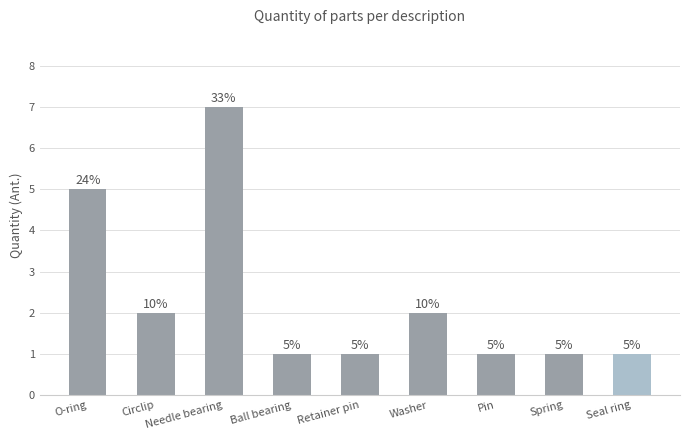

How many values are between 1 and 2?

7